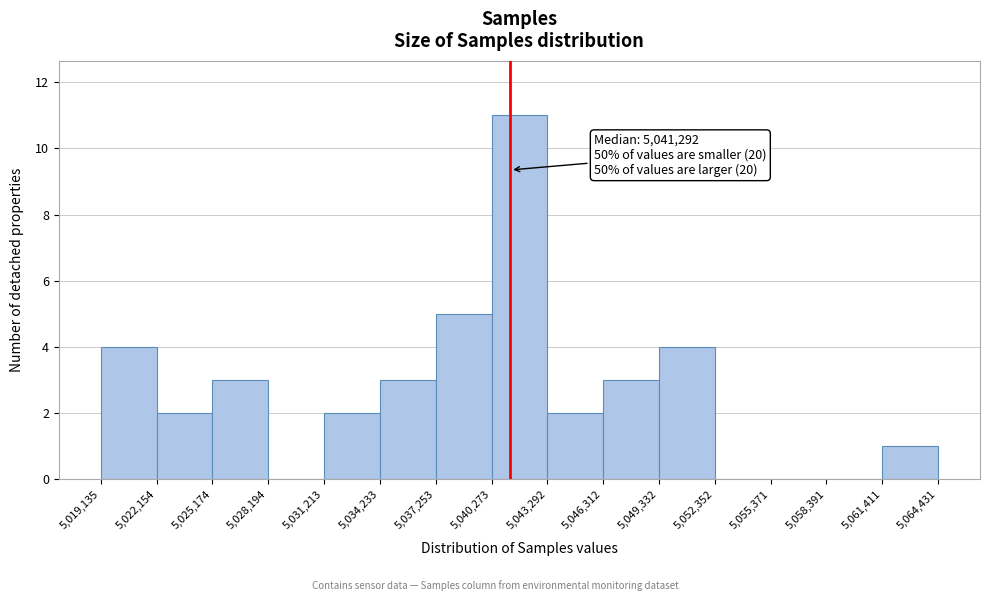

Over which range of the x-axis is the bar tallest?

5,040,273 to 5,043,292